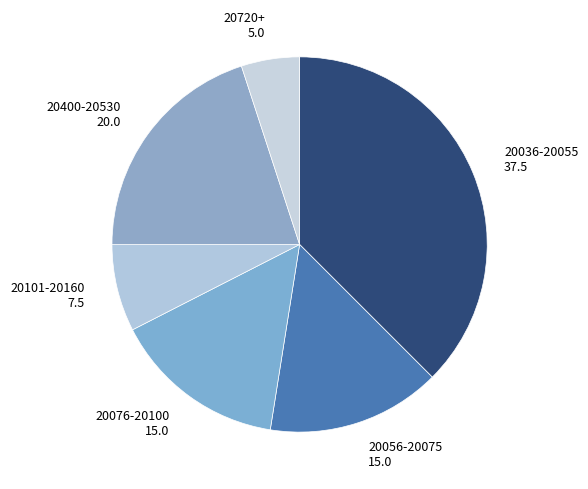

Does any single category account for the majority?

No